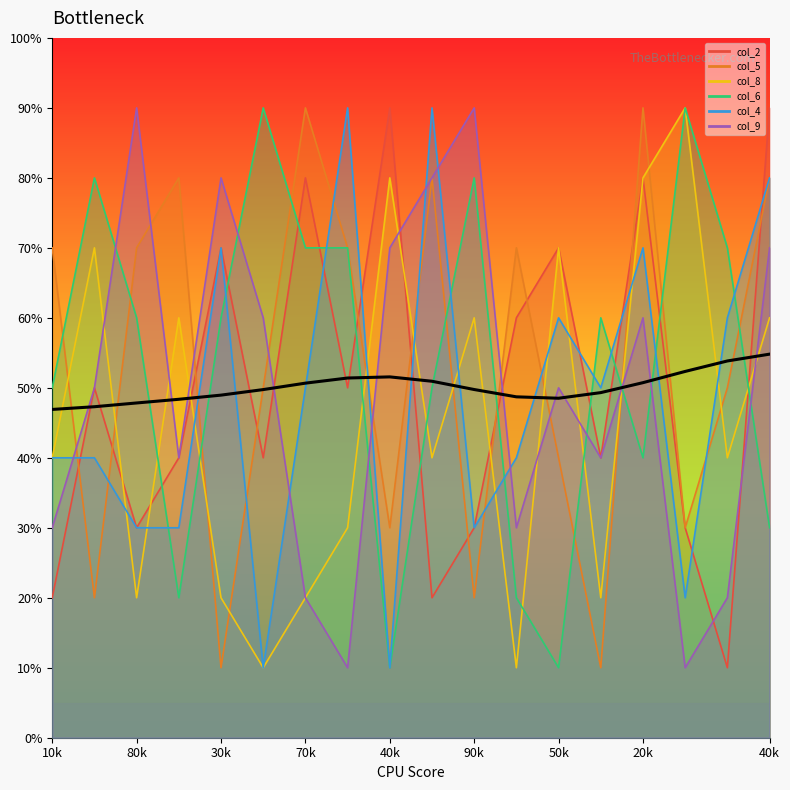

Which label corresponds to the smallest value in the chart?

10k